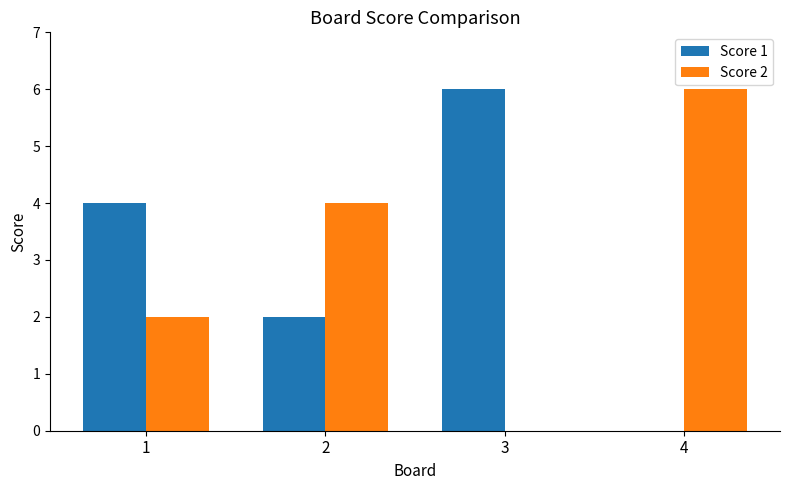

How many categories are shown in the chart?

4